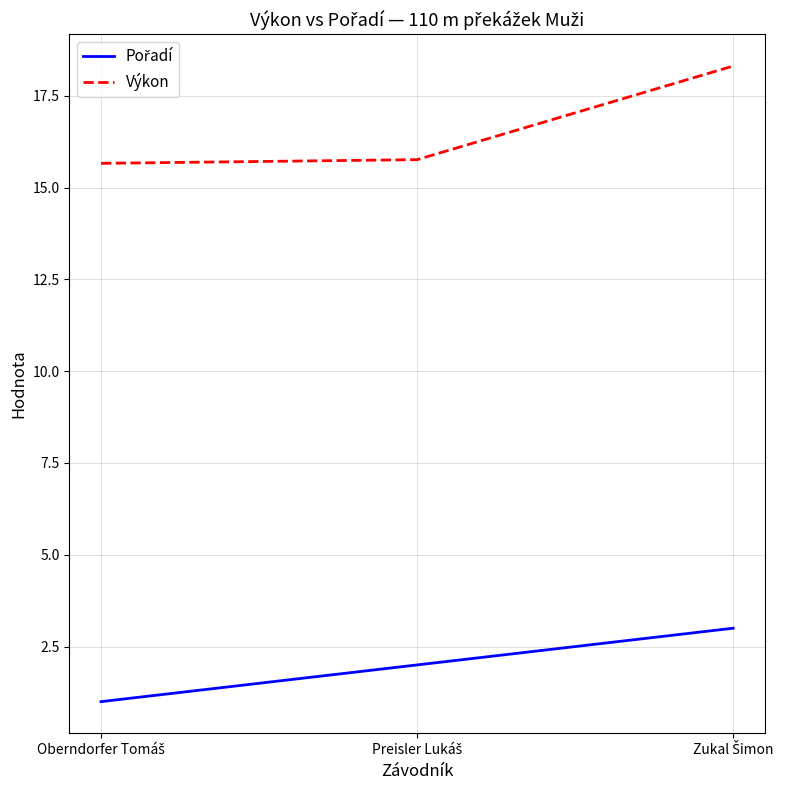

What is the highest value of the Výkon series?

18.3